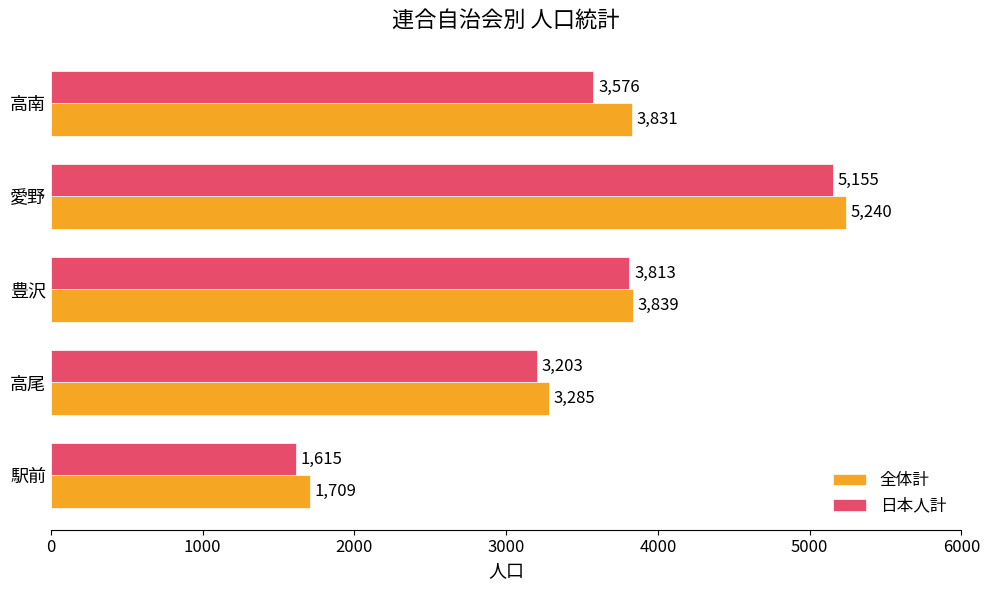

Between 豊沢 and 高南, which series saw the biggest shift?

日本人計